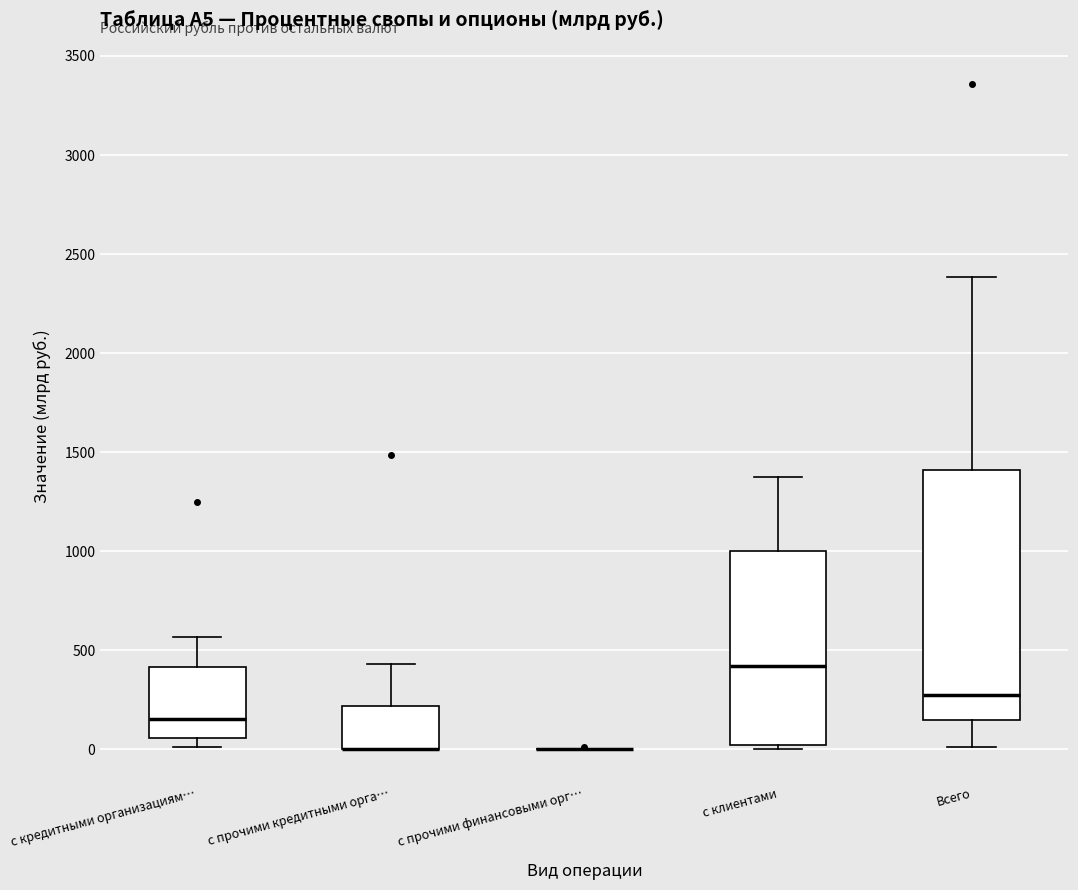

Reading left to right, read every box against the y-axis: the position of its median line, the range the box covers, and the ends of its whiskers. The values are not printed on the chart, so give them approximately, as read against the axis.

с кредитными организациям…: median 150, box 50 to 400, whiskers 0 to 550
с прочими кредитными орга…: median 0 (drawn on the box's lower edge), box 0 to 200, whiskers 0 to 450
с прочими финансовыми орг…: box collapsed to a line at 0, whiskers 0 to 0
с клиентами: median 400, box 0 to 1000, whiskers 0 (just below the box's lower edge) to 1400
Всего: median 250, box 150 to 1400, whiskers 0 to 2400